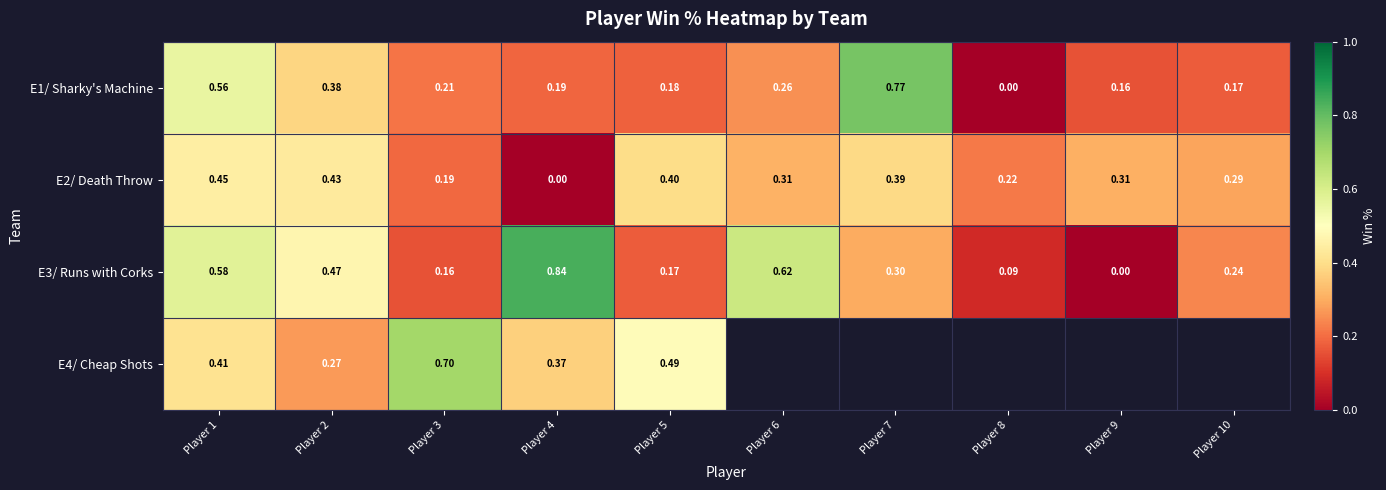

Is the value of E3/ Runs with Corks at Player 9 greater than the value of E1/ Sharky's Machine at Player 3?

No